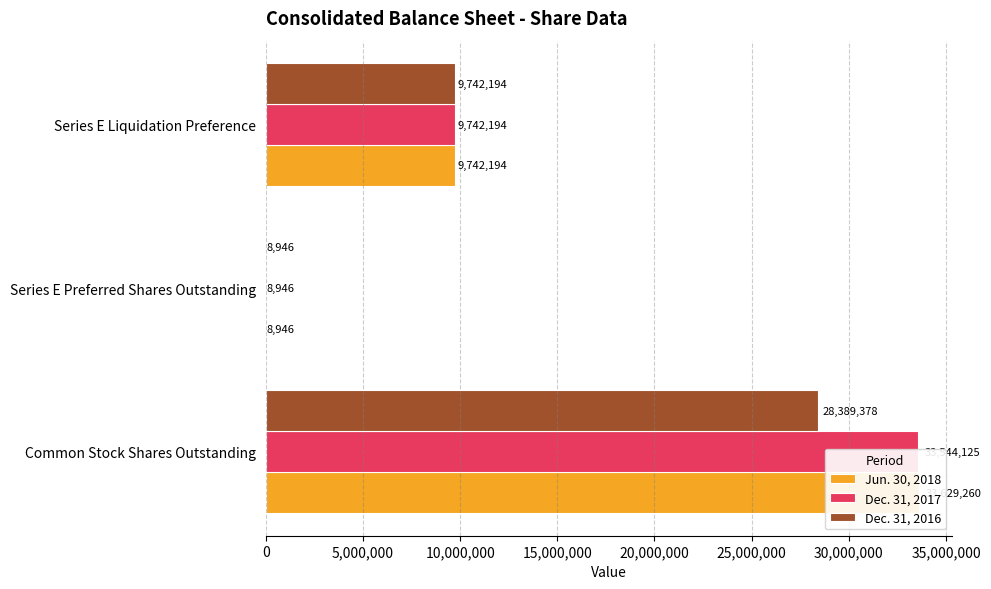

Does the chart contain any negative values?

No